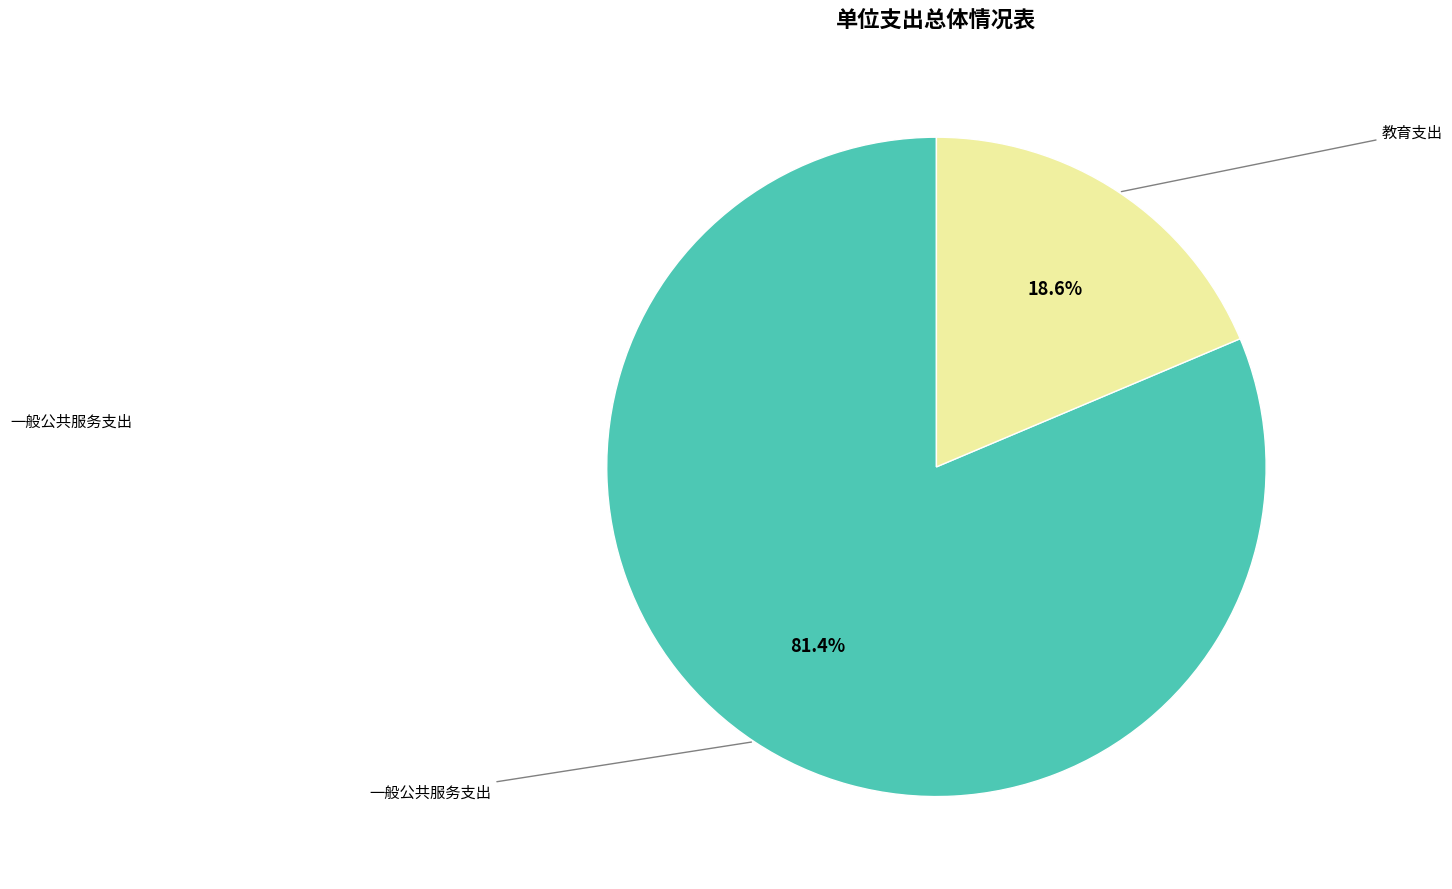

Is there a majority slice in this chart?

Yes